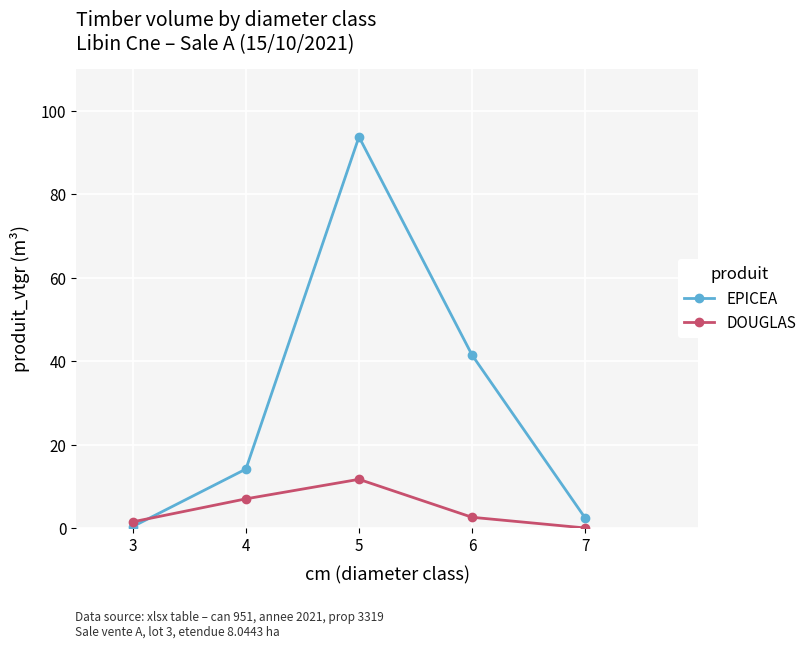

Where is EPICEA nearest to the value 47?

6